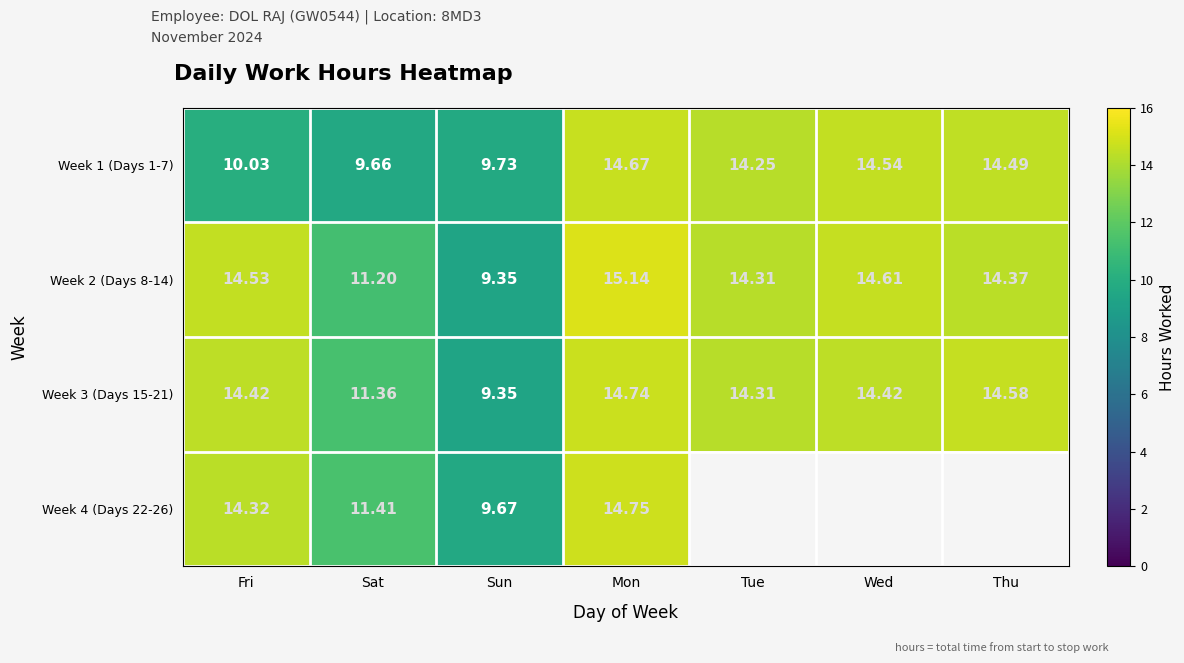

At which label does Week 2 (Days 8-14) reach its peak?

Mon